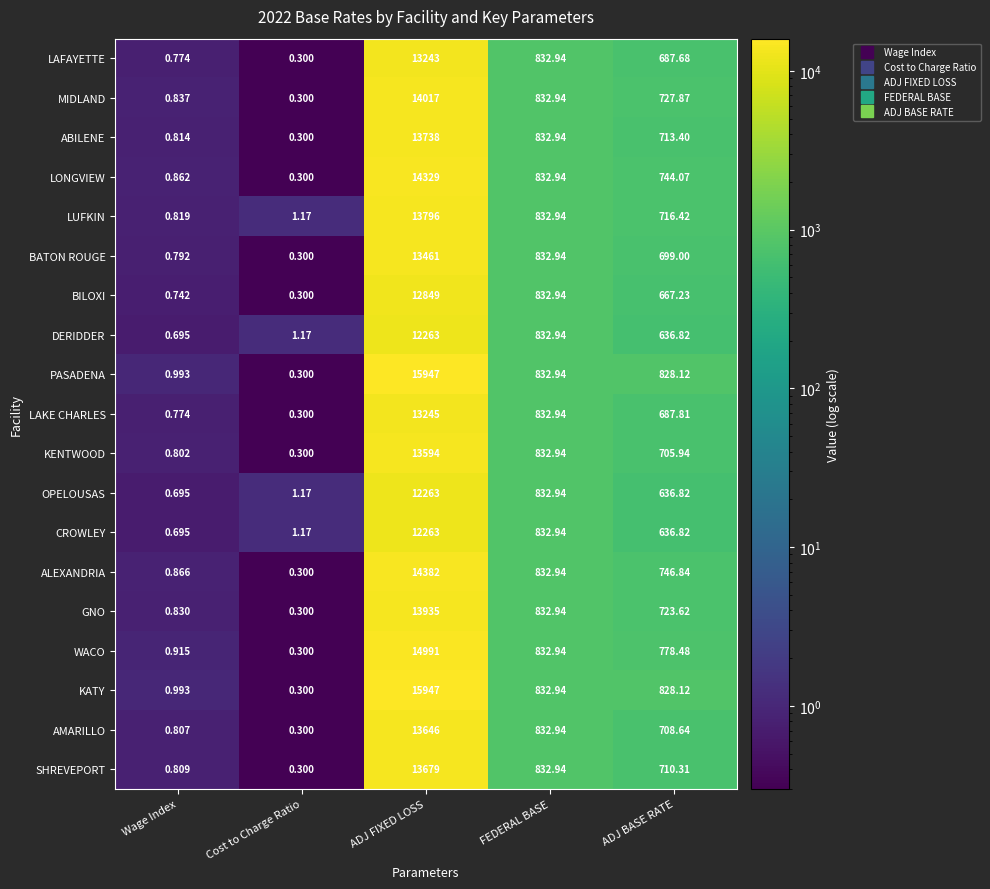

List the labels in order of LONGVIEW value, smallest first.

Cost to Charge Ratio, Wage Index, ADJ BASE RATE, FEDERAL BASE, ADJ FIXED LOSS